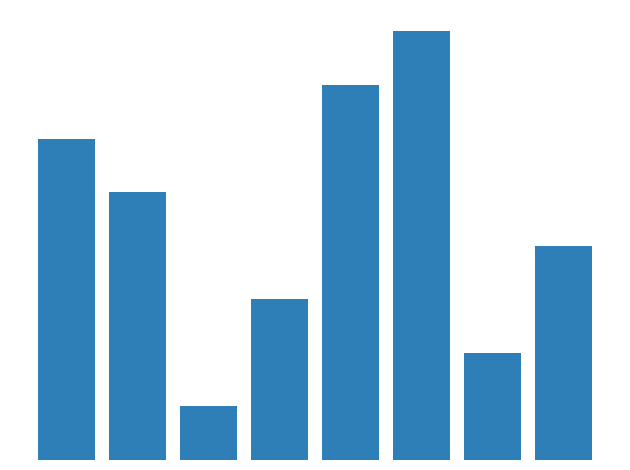

List the labels in order of value, largest first.

Завідувач філією, Директор, В.о. директора, В.о. начальника, Ректор, Головний лікар, Начальник, Генеральний директор